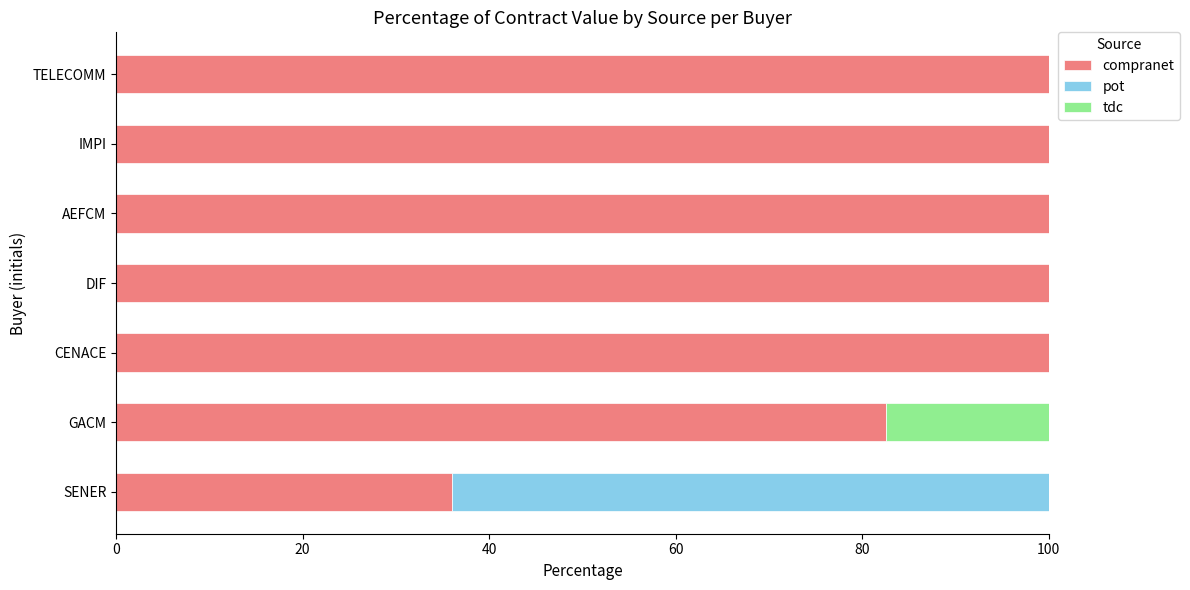

What is the sum of the compranet values at AEFCM and SENER?

136.0